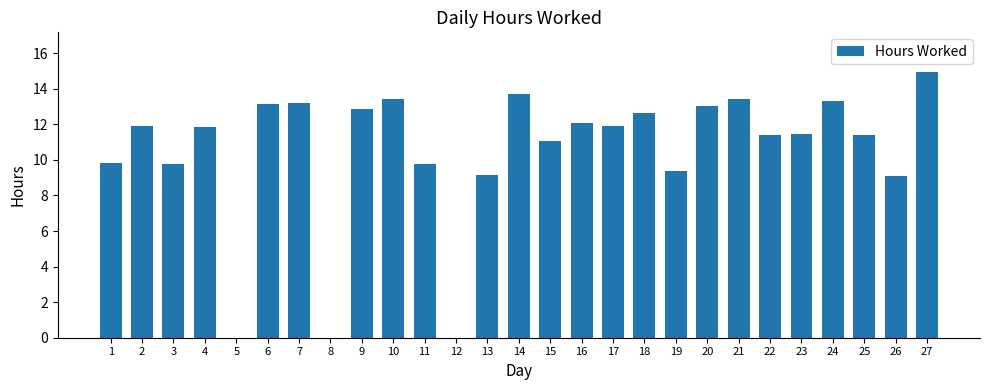

What is the sum of the values at 6 and 12?

13.1